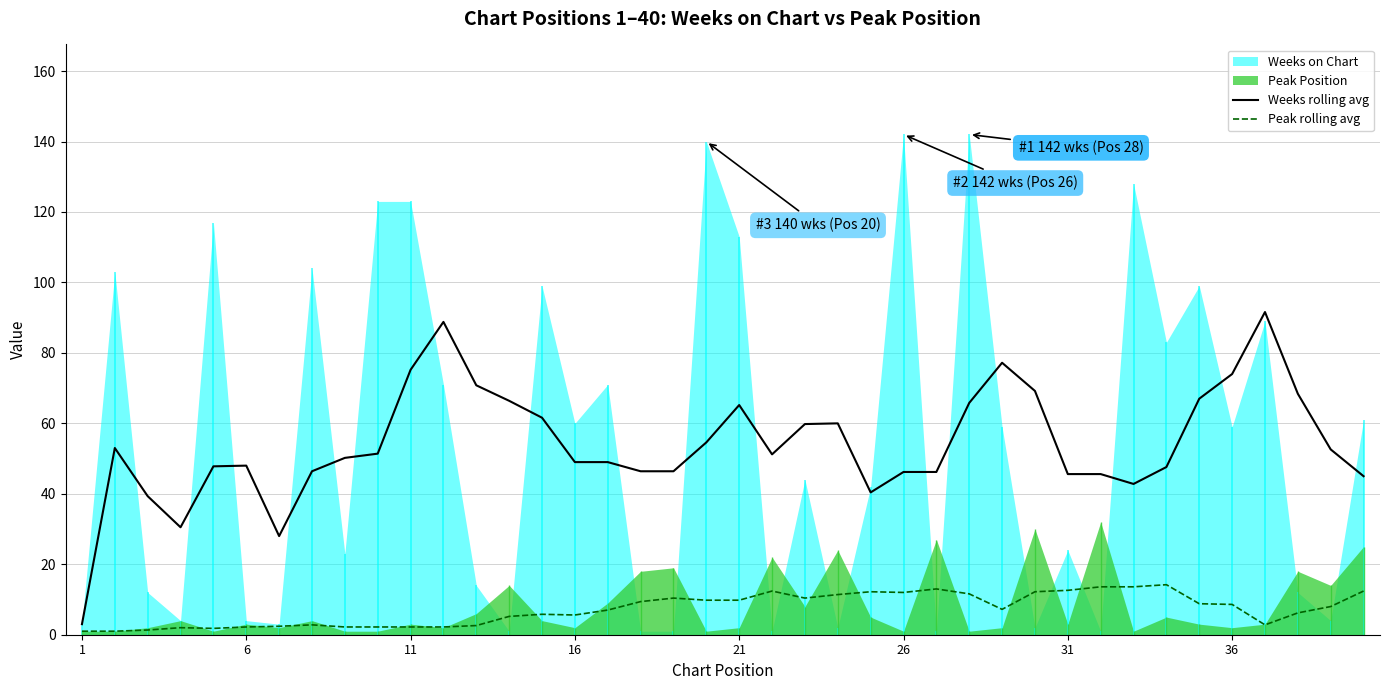

Does the chart have visible grid lines?

Yes